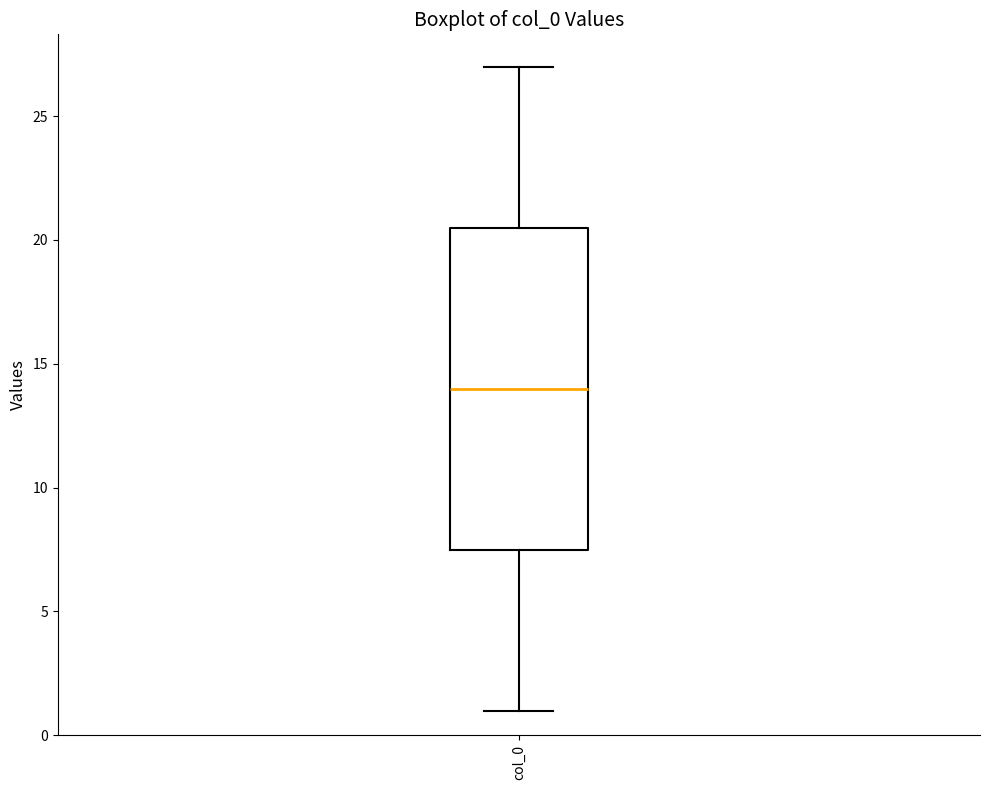

Where does the median line of the box for col_0 sit on the y-axis? The values are not printed on the chart, so give them approximately, as read against the axis.

14.0